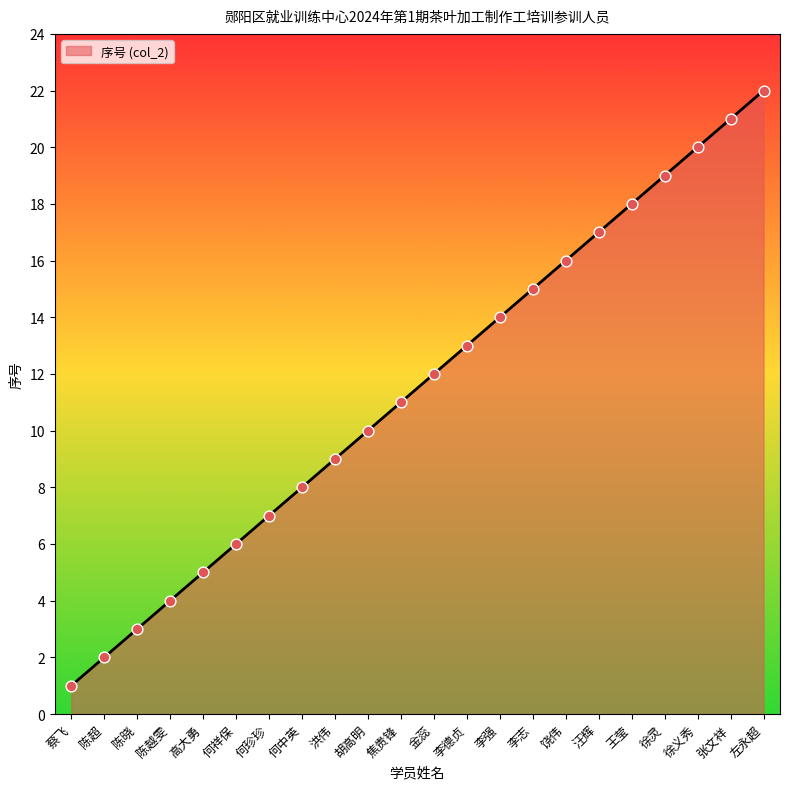

Which has a higher value, 李志 or 何中英?

李志